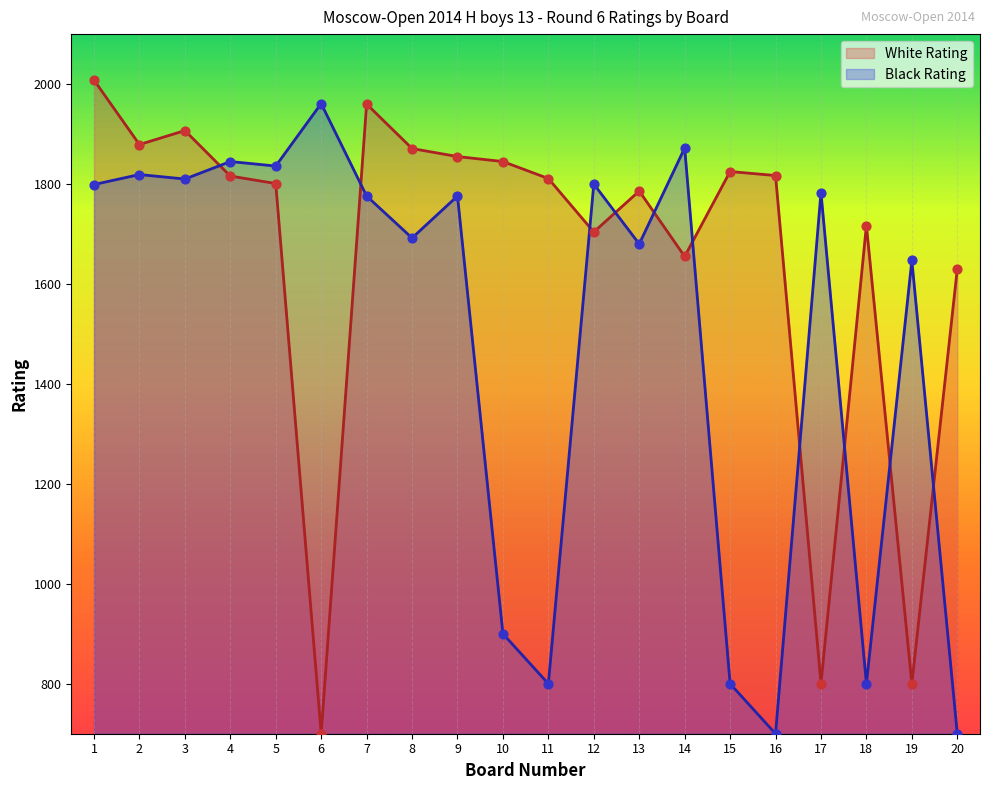

At which category is the sum across all series the highest?

1